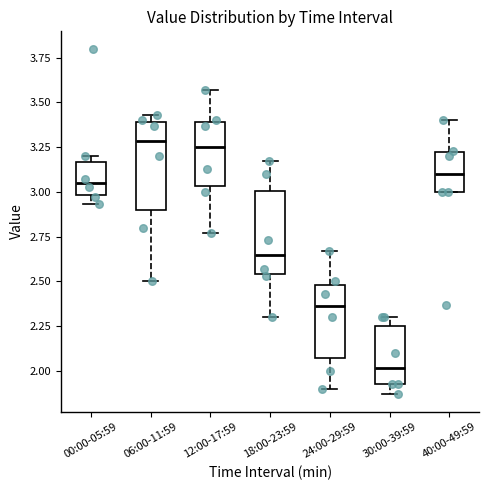

Reading left to right, transcribe this box plot: for each box, give where its median line is, the range the box spans, and where its two whiskers end, as read against the y-axis. The values are not printed on the chart, so give them approximately, as read against the axis.

00:00-05:59: median 3.05, box 3.00 to 3.15, whiskers 2.95 to 3.20
06:00-11:59: median 3.30, box 2.90 to 3.40, whiskers 2.50 to 3.45
12:00-17:59: median 3.25, box 3.05 to 3.40, whiskers 2.75 to 3.55
18:00-23:59: median 2.65, box 2.55 to 3.00, whiskers 2.30 to 3.15
24:00-29:59: median 2.35, box 2.10 to 2.50, whiskers 1.90 to 2.65
30:00-39:59: median 2.00, box 1.95 to 2.25, whiskers 1.85 to 2.30
40:00-49:59: median 3.10, box 3.00 to 3.20, whiskers 3.00 to 3.40